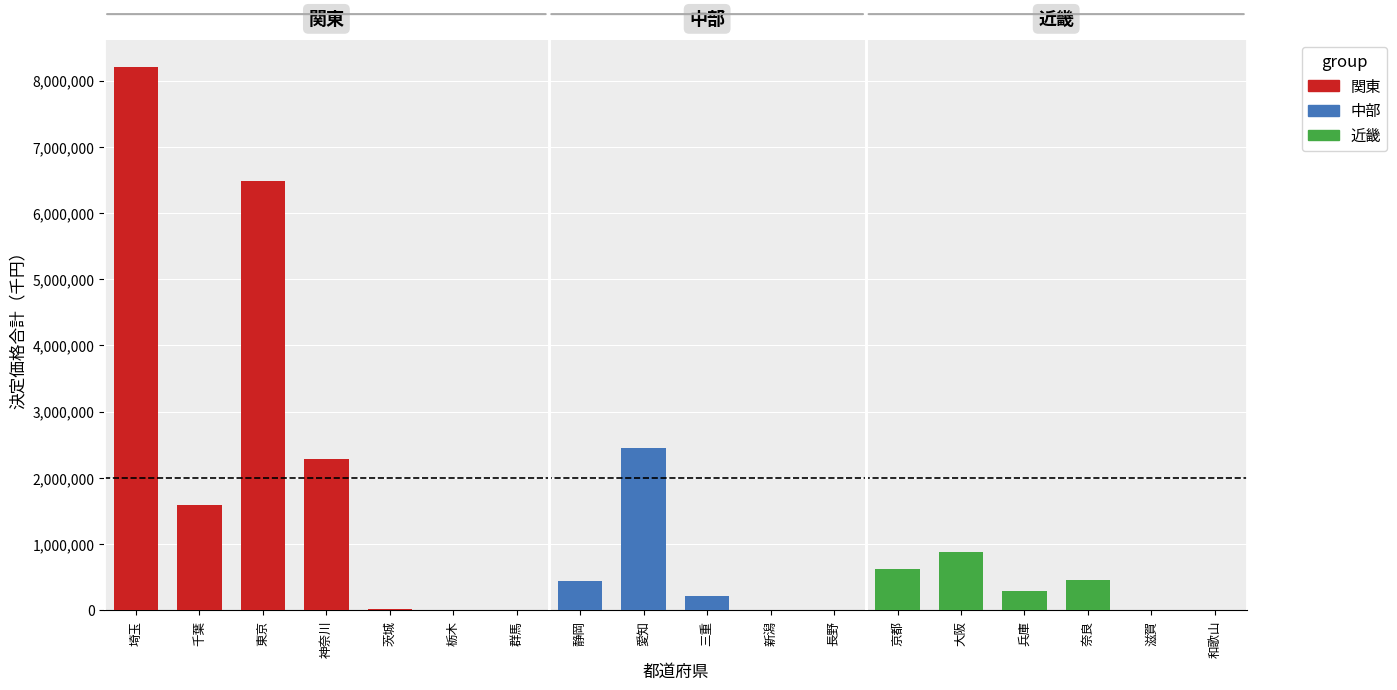

What is the label of the 5th bar from the left?

茨城